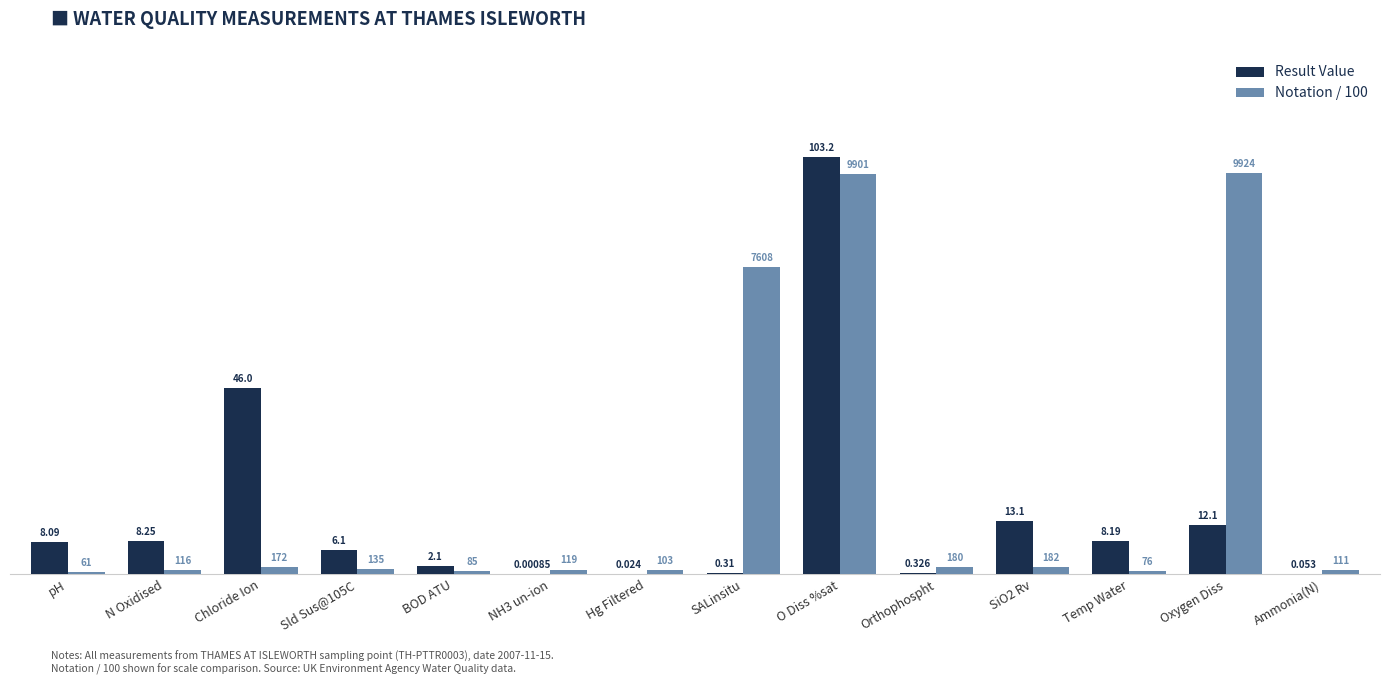

How many groups of bars are there?

14